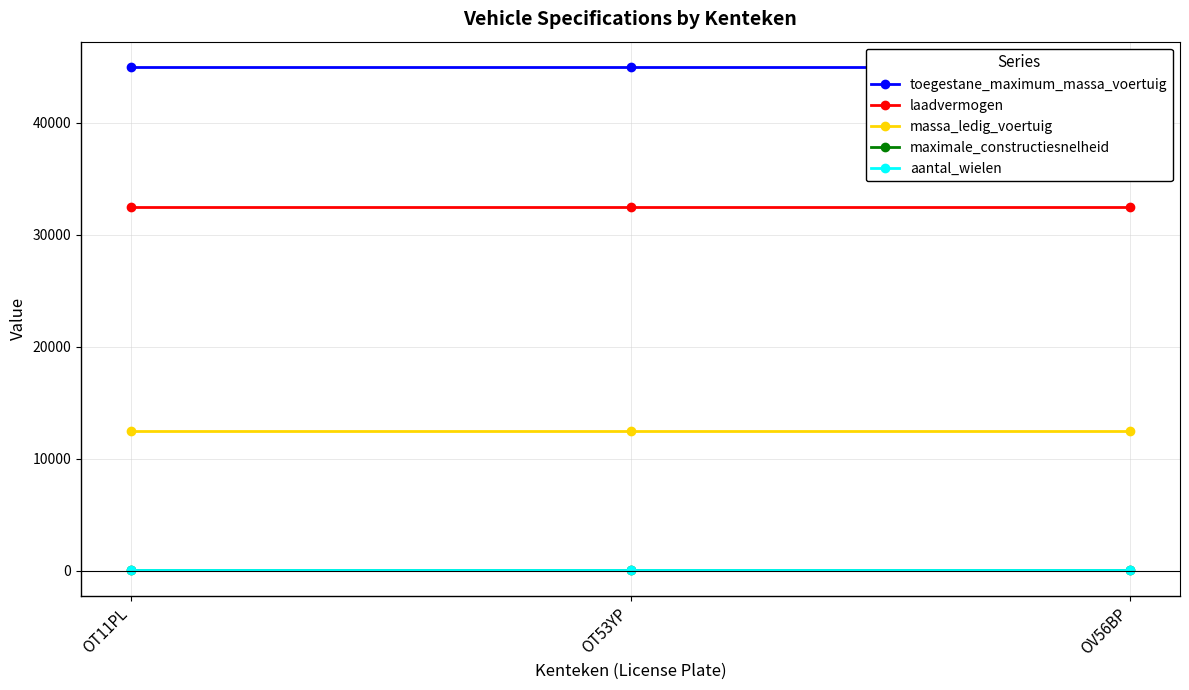

True or false: laadvermogen has a value of 32500 at OV56BP.

True